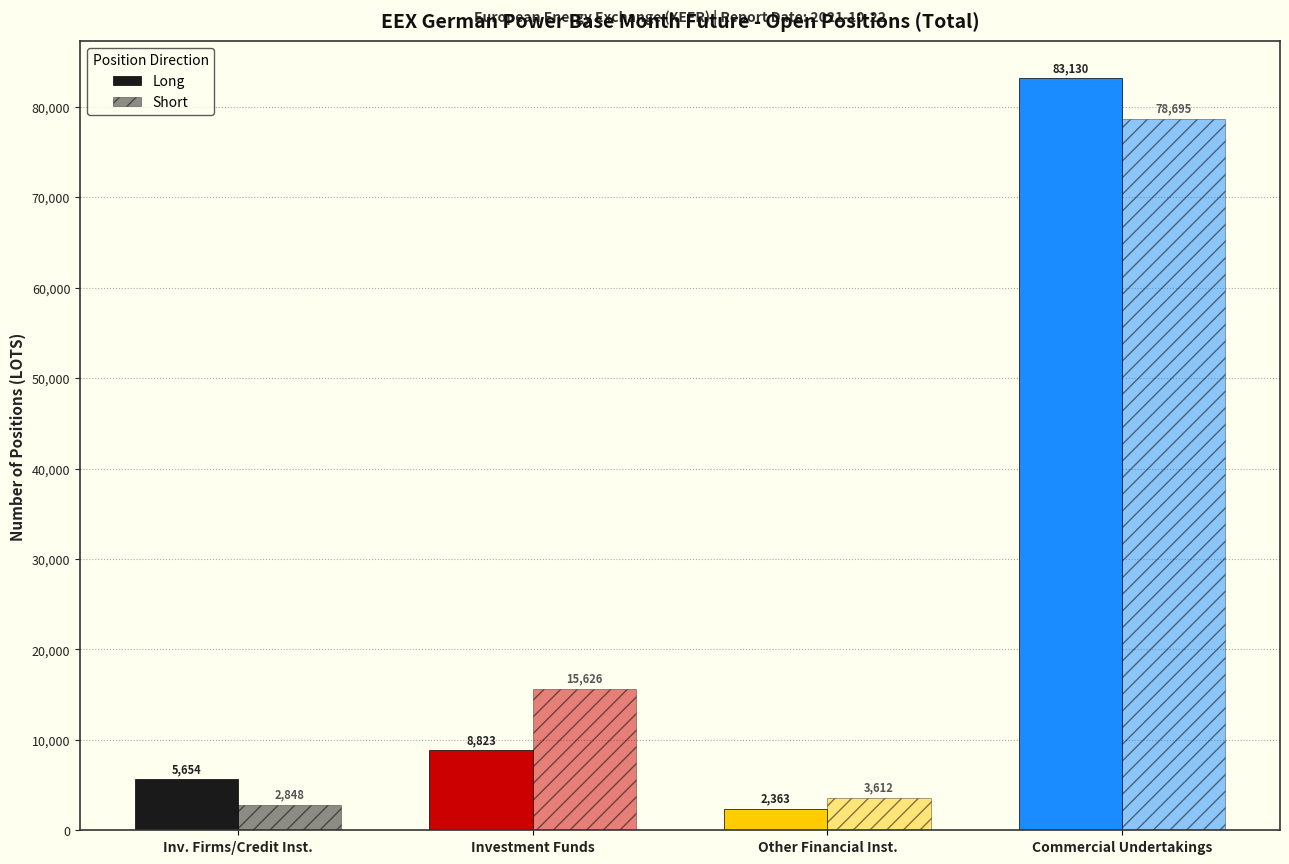

Count the number of data series in this chart.

2